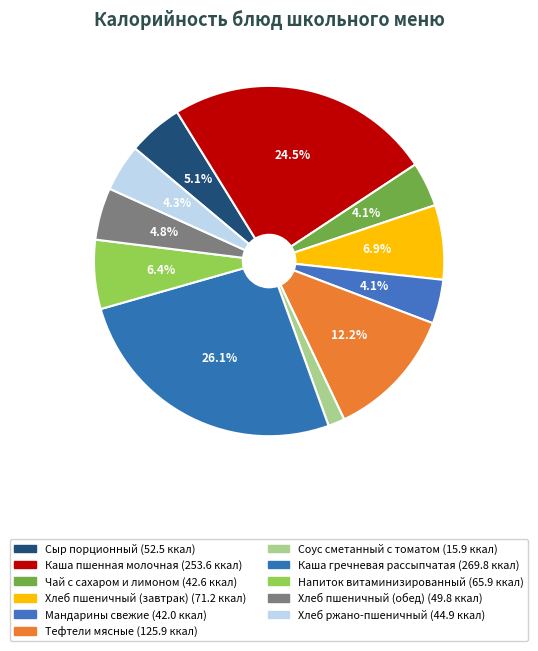

How many segments does this pie chart have?

11